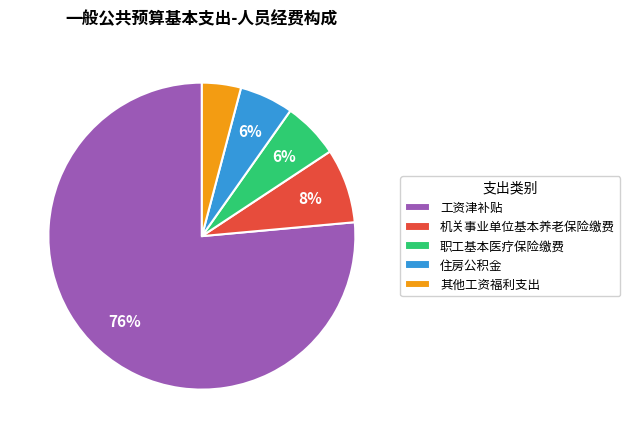

Does 工资津补贴 represent more than half of the total?

Yes